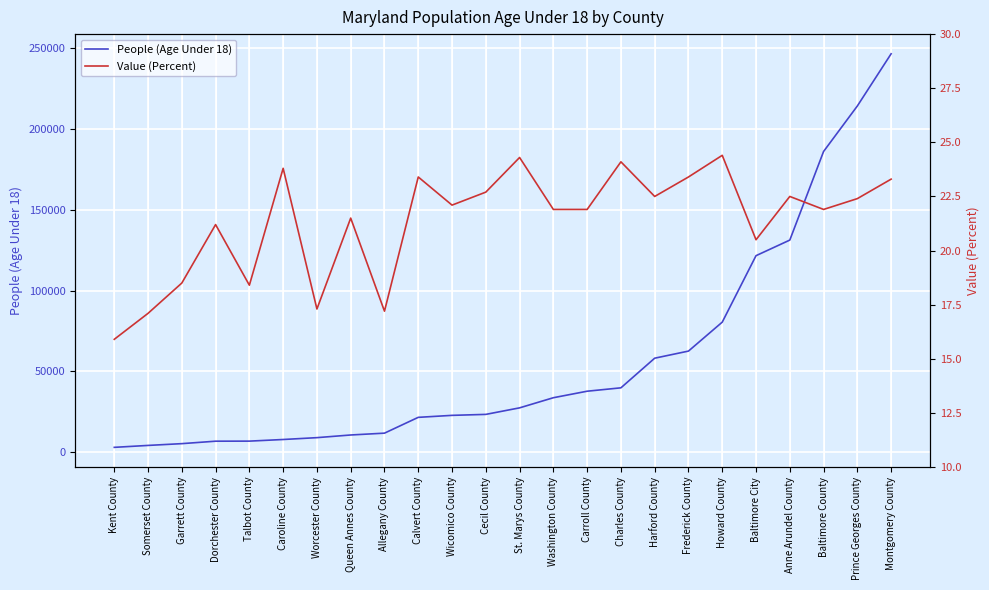

What is the difference between the highest and lowest values at Frederick County?

62549.6